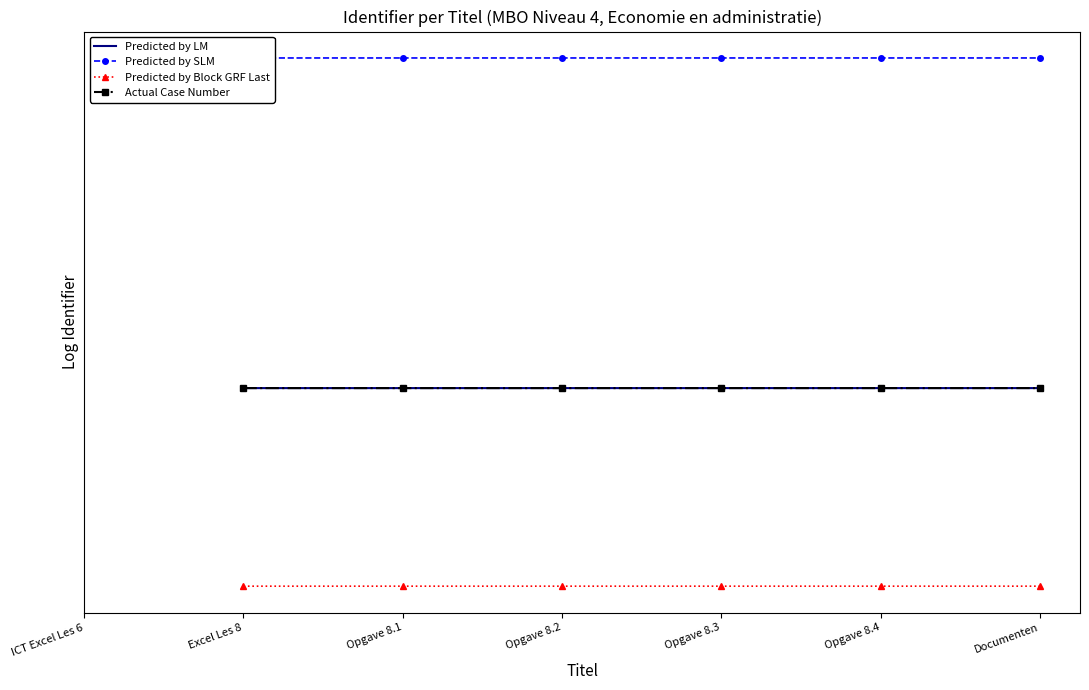

The value of Predicted by SLM at Documenten is 15.7. True or false?

True